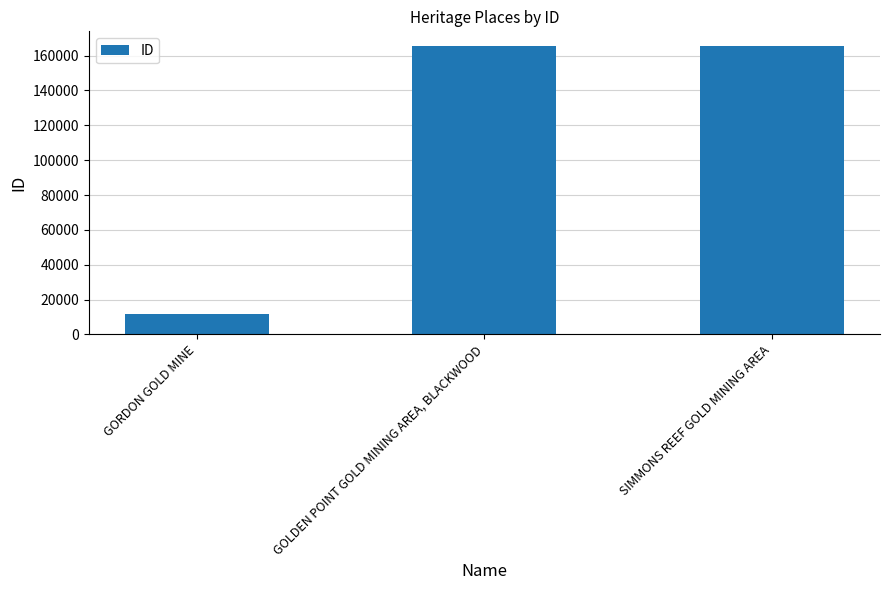

Between GORDON GOLD MINE and GOLDEN POINT GOLD MINING AREA, BLACKWOOD, which is larger?

GOLDEN POINT GOLD MINING AREA, BLACKWOOD